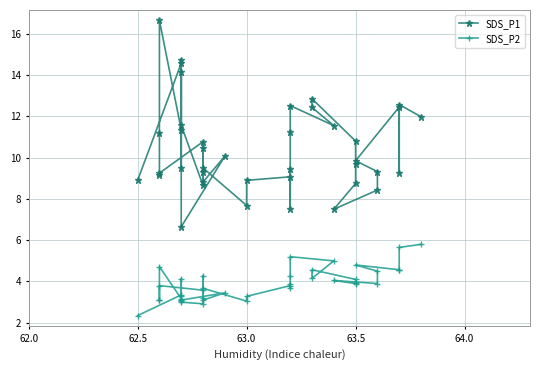

The SDS_P1 series shows 7.7 at 63.0. True or false?

True